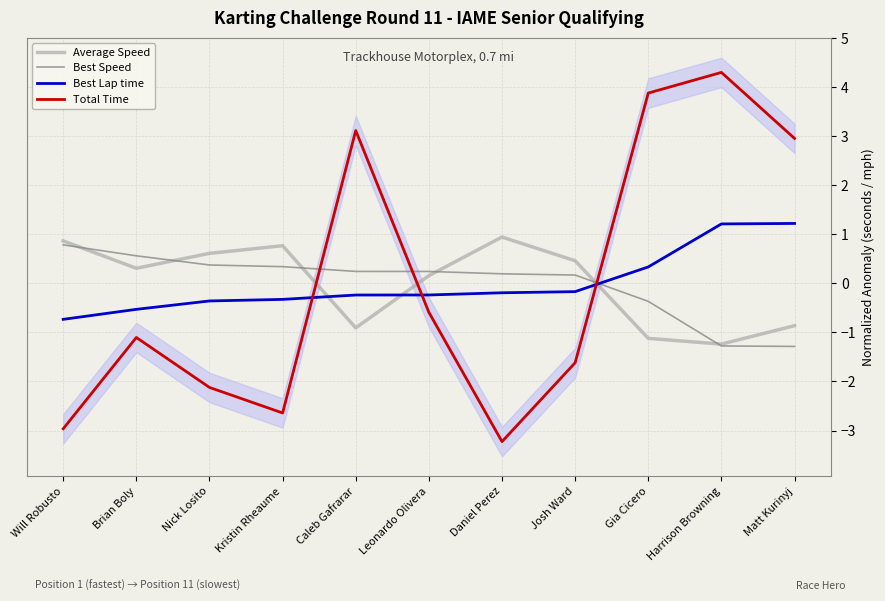

Is it true that Best Lap time equals -0.2 at Leonardo Olivera?

True